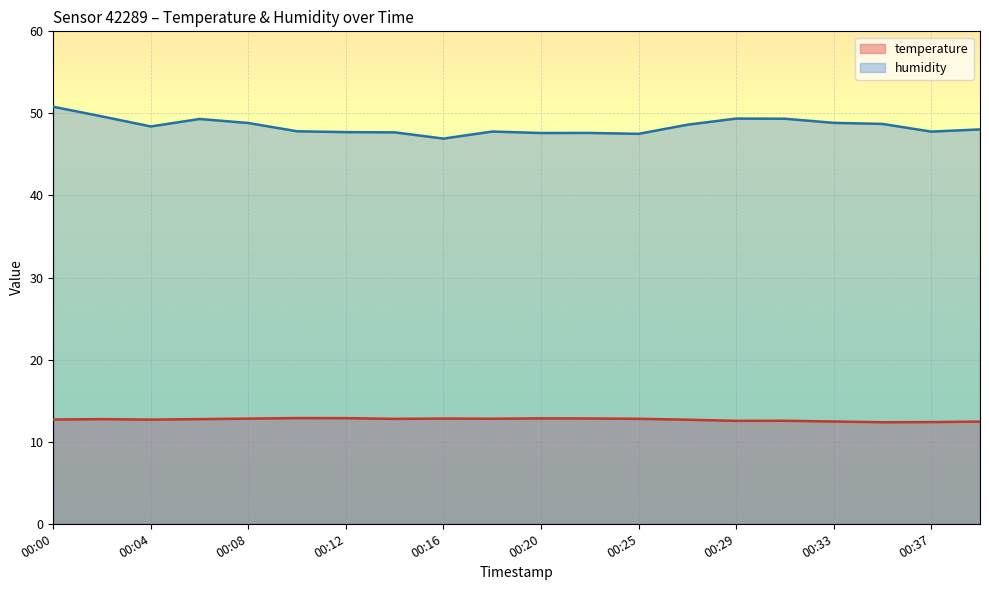

True or false: humidity and temperature cross at least once.

False